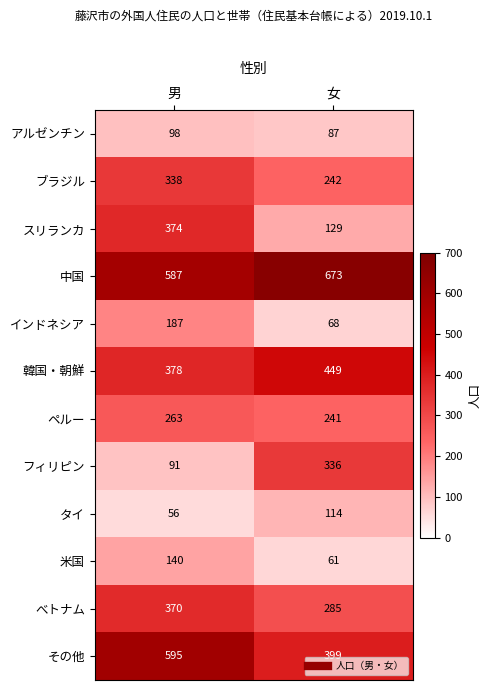

Rank the series at 女 from highest to lowest value.

中国, 韓国・朝鮮, その他, フィリピン, べトナム, ブラジル, ペルー, スリランカ, タイ, アルゼンチン, インドネシア, 米国